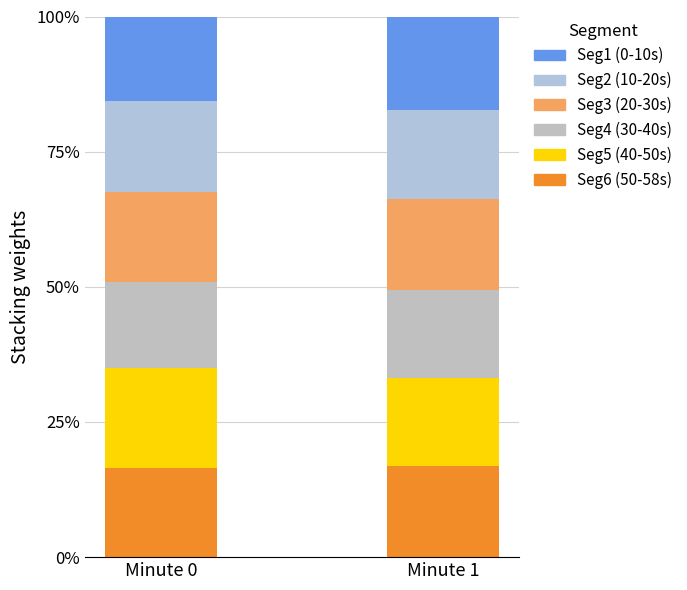

Does the chart contain any negative values?

No